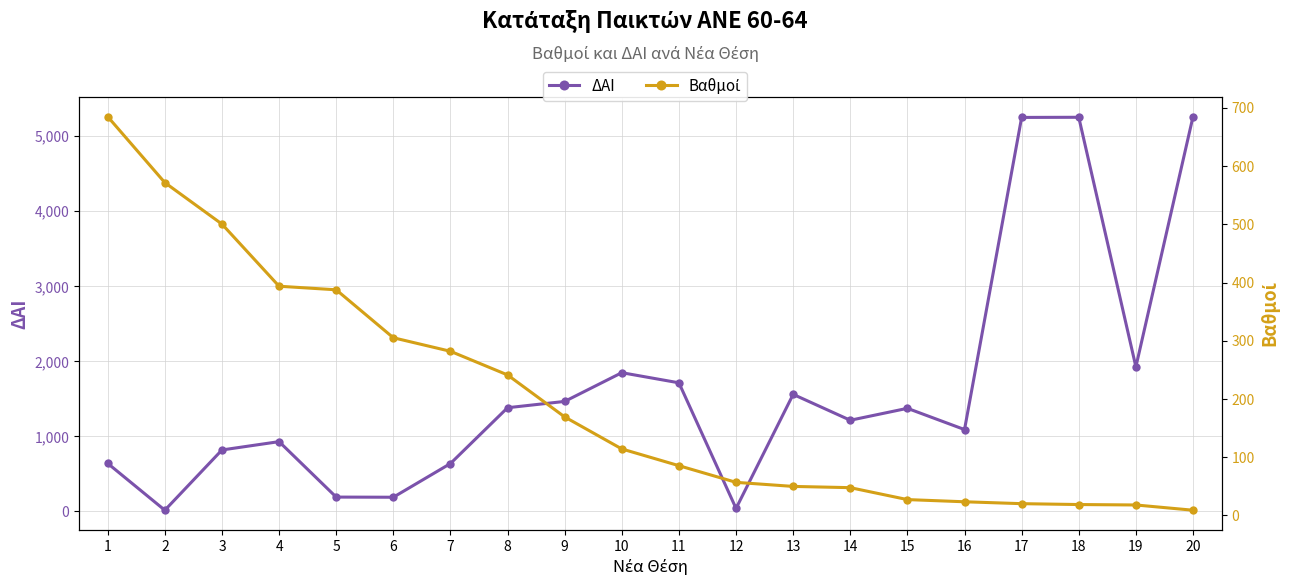

What are all the series names shown in the legend?

ΔΑΙ, Βαθμοί